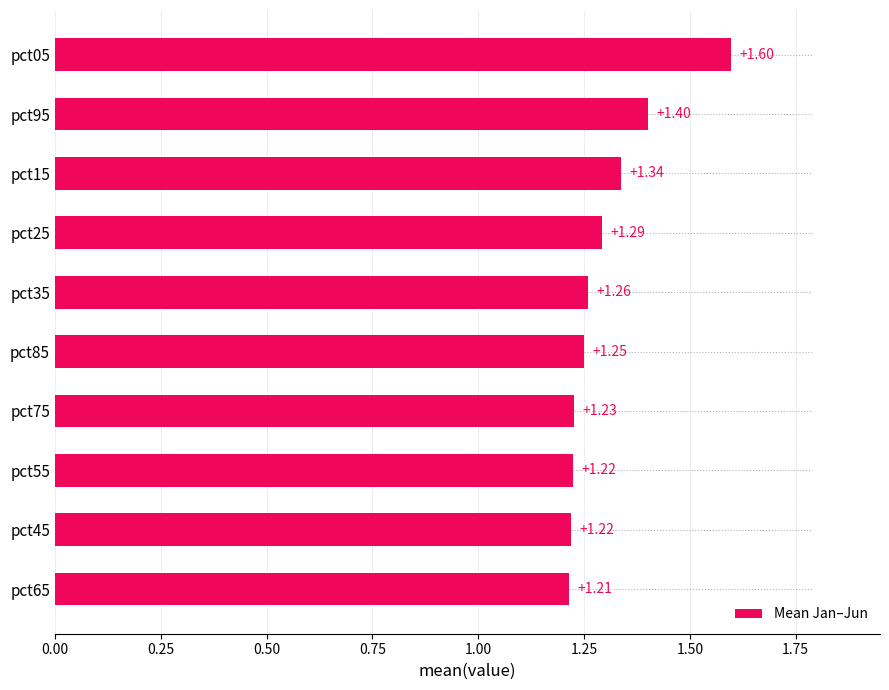

What is the difference between the maximum and minimum values?

0.4